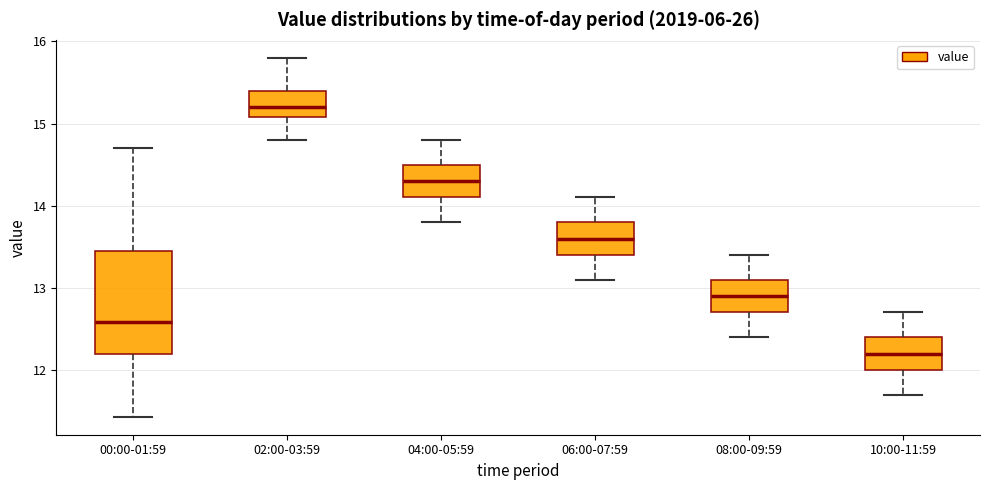

Which box's median line is the highest?

02:00-03:59